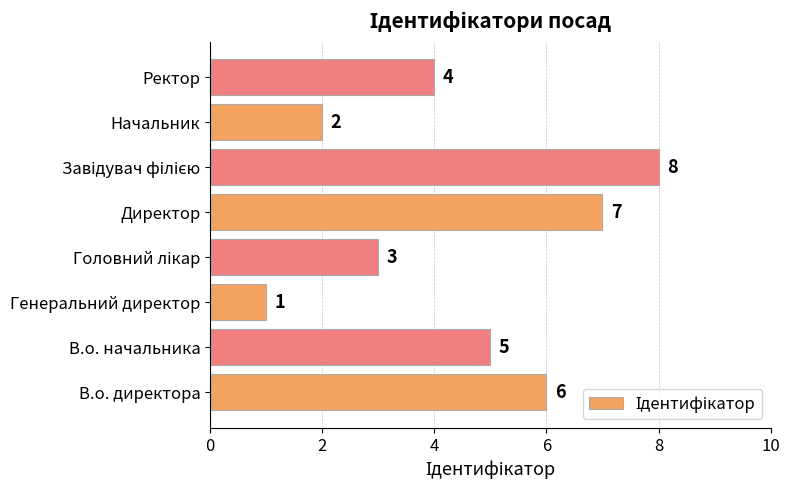

What is the smallest value displayed?

1